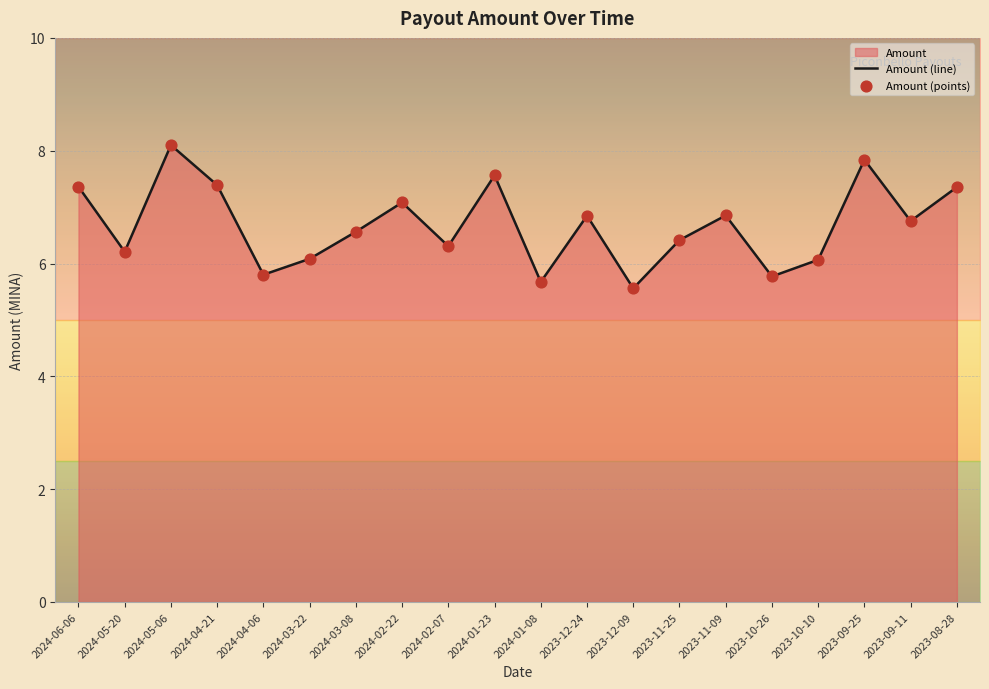

Which has a higher value, 2024-05-20 or 2024-05-06?

2024-05-06